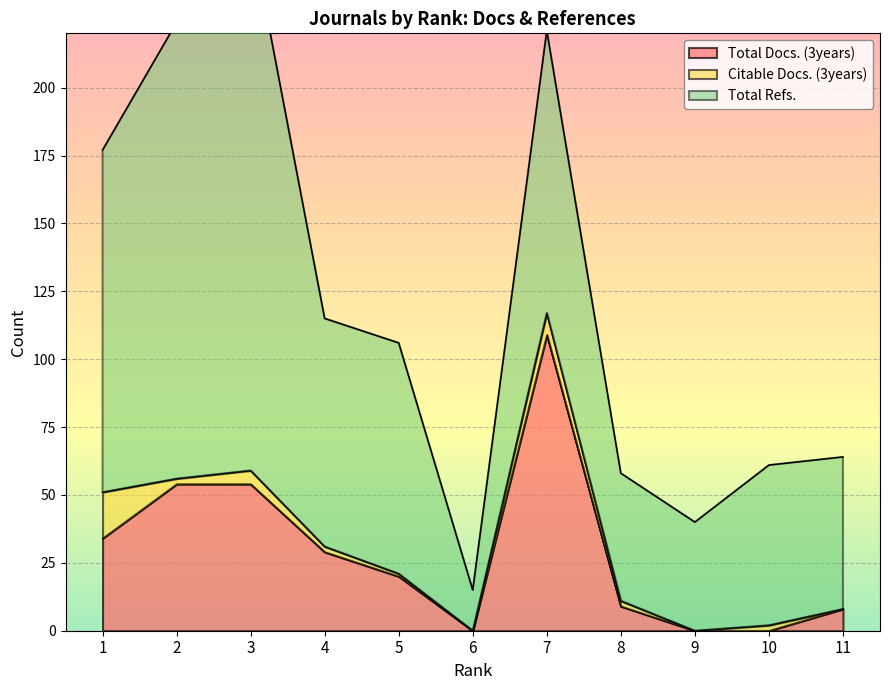

What are all the series names shown in the legend?

Total Docs. (3years), Citable Docs. (3years), Total Refs.